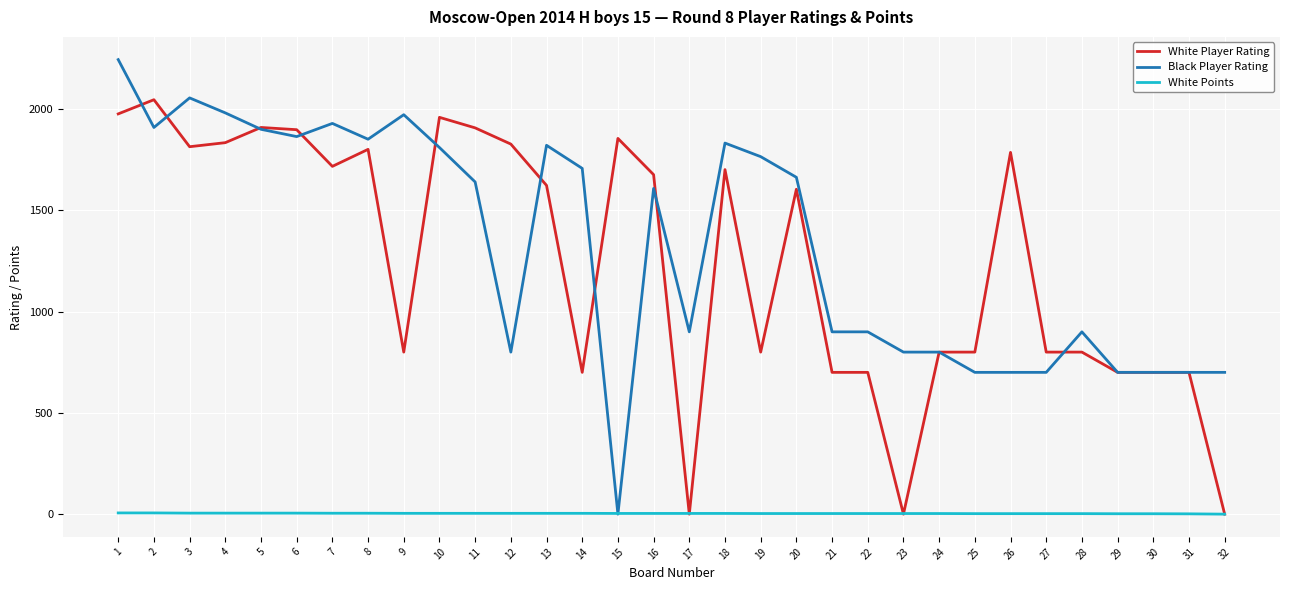

What is the average value of the White Player Rating series?

1247.9